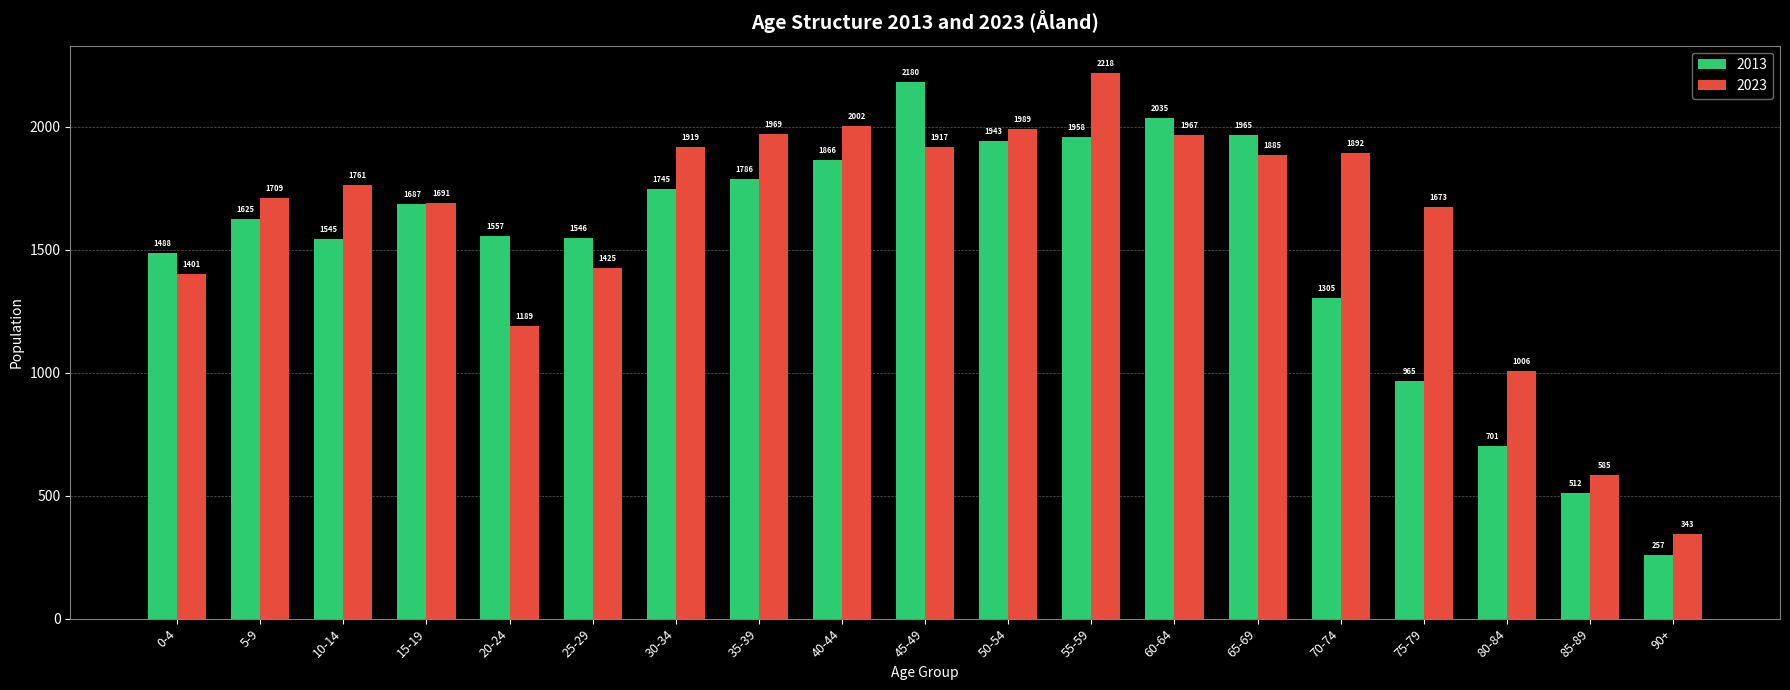

At which label does 2023 reach its peak?

55-59